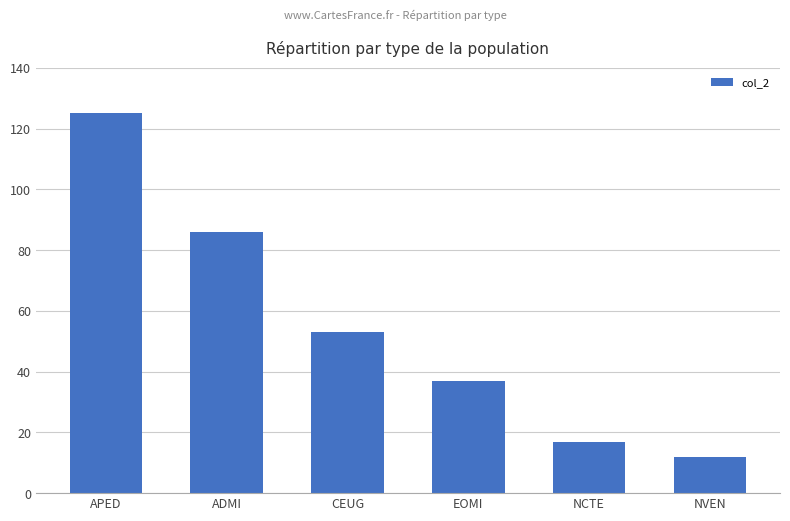

The chart shows a value of 86 at ADMI. True or false?

True